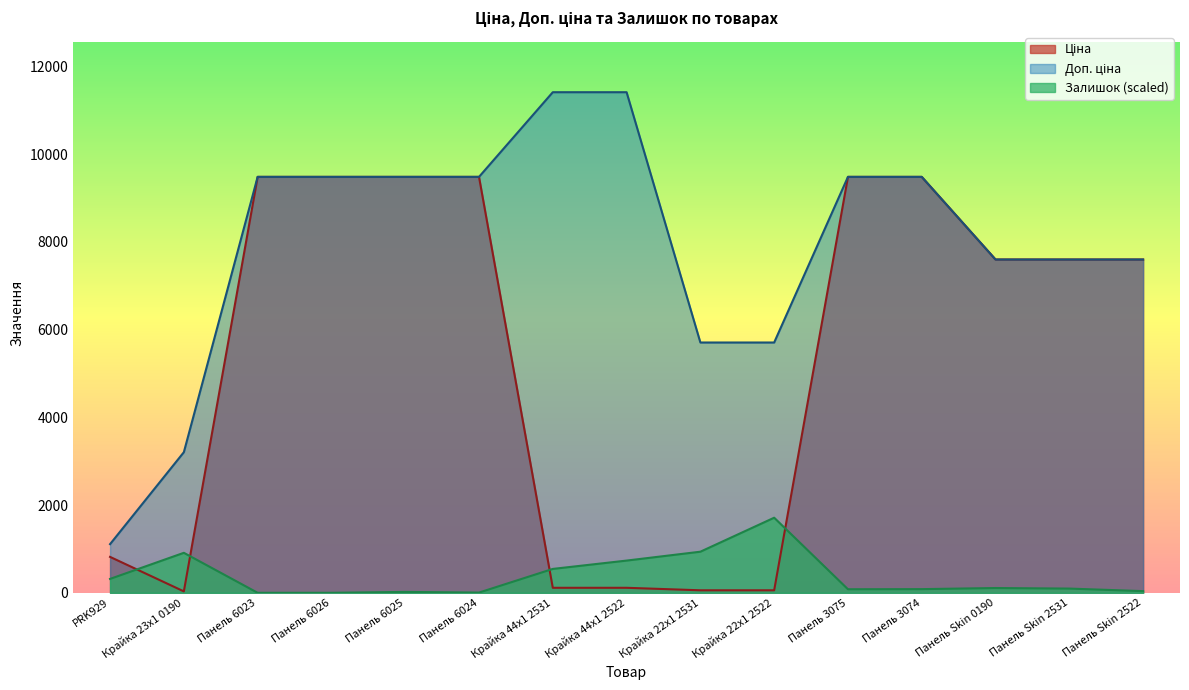

Which category has the lowest value across all series?

Панель 6023